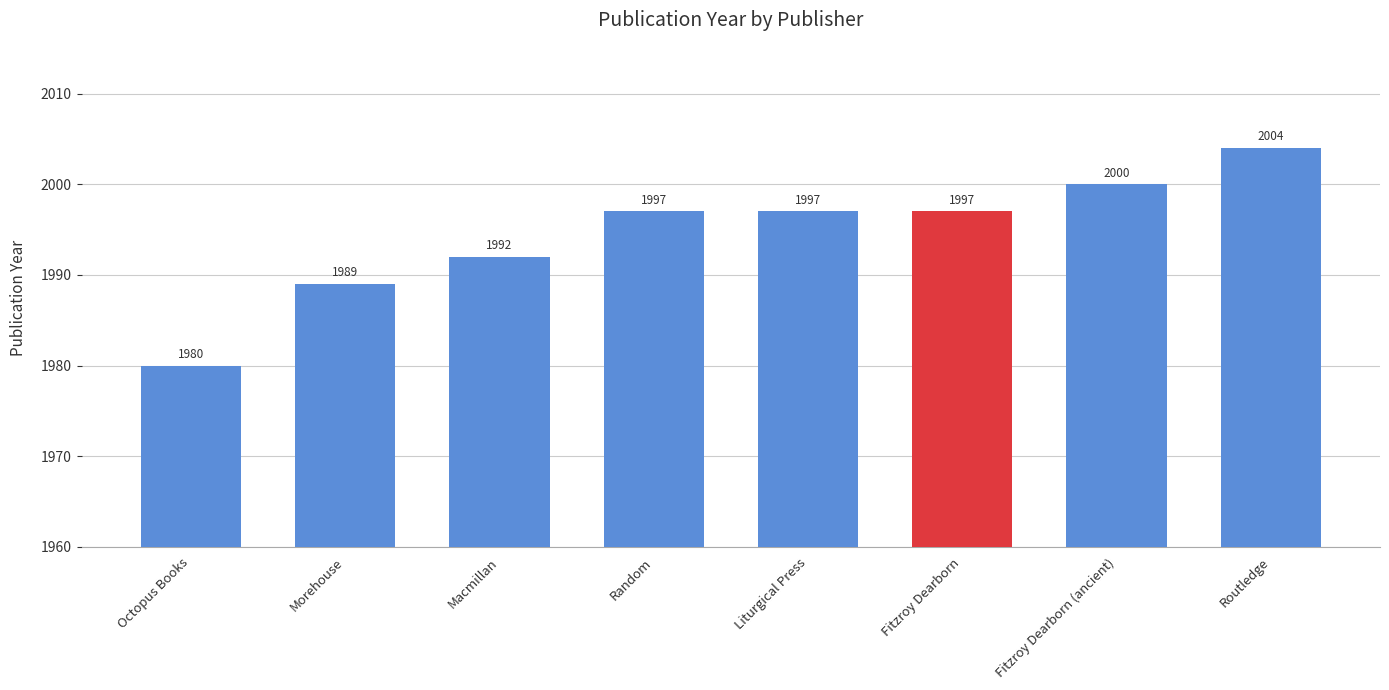

What is the change in value from Octopus Books to Random?

+17